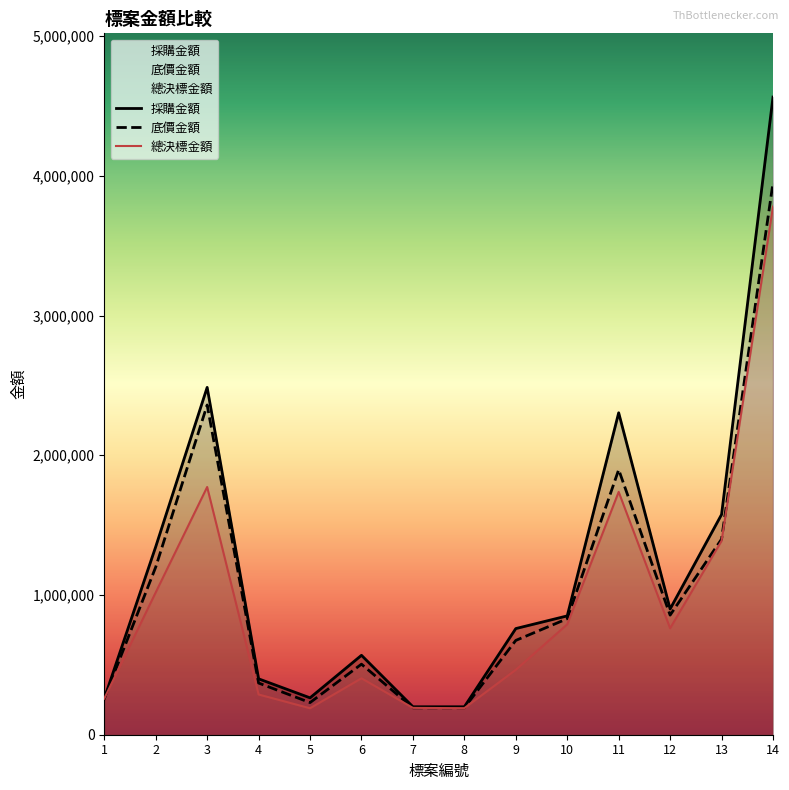

What is the sum of the 總決標金額 values at 5 and 1?

448325